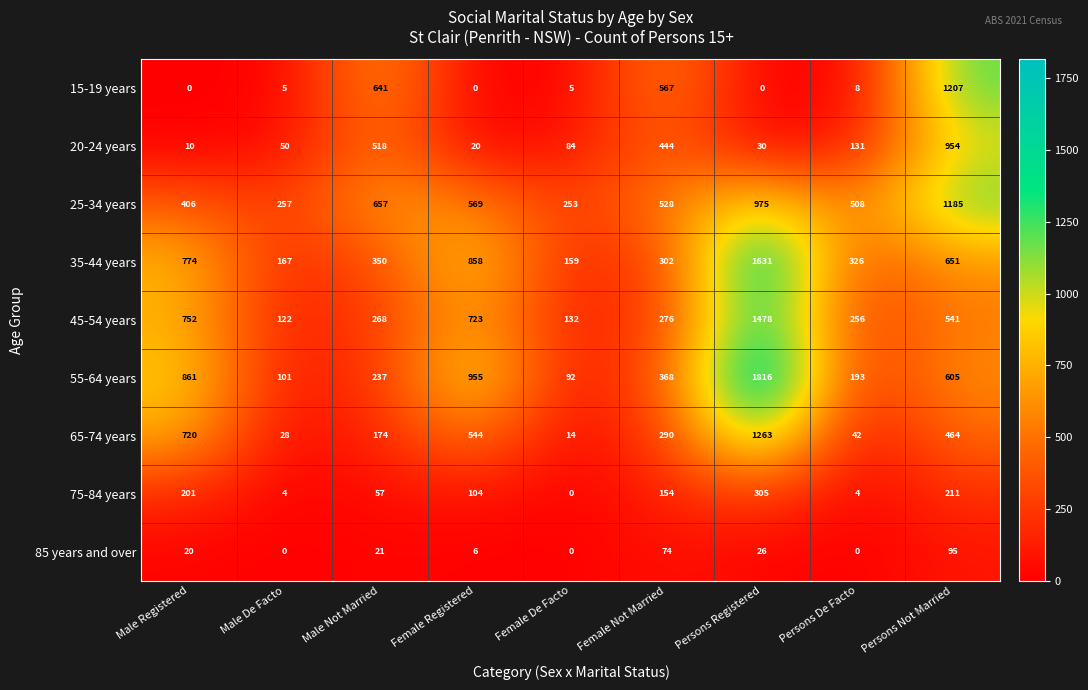

At which category is the sum across all series the highest?

Persons Registered